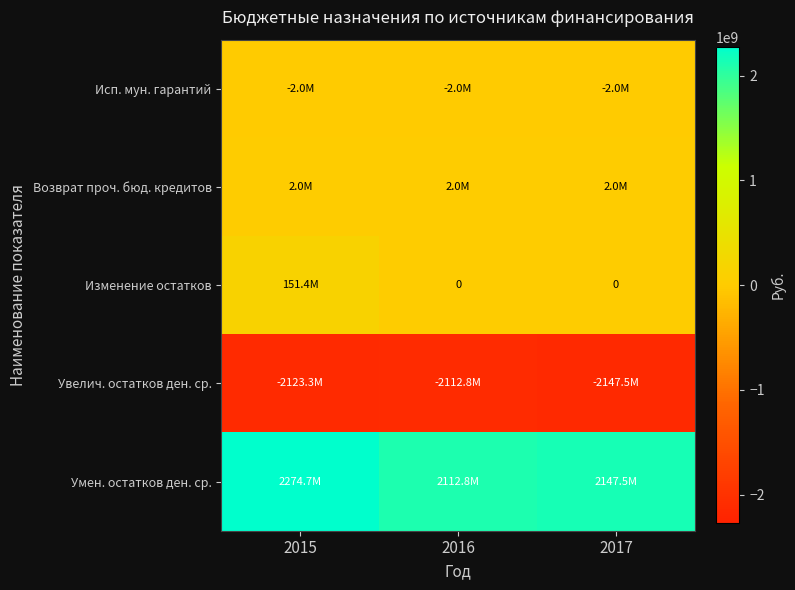

Which category has the highest value across all series?

2015